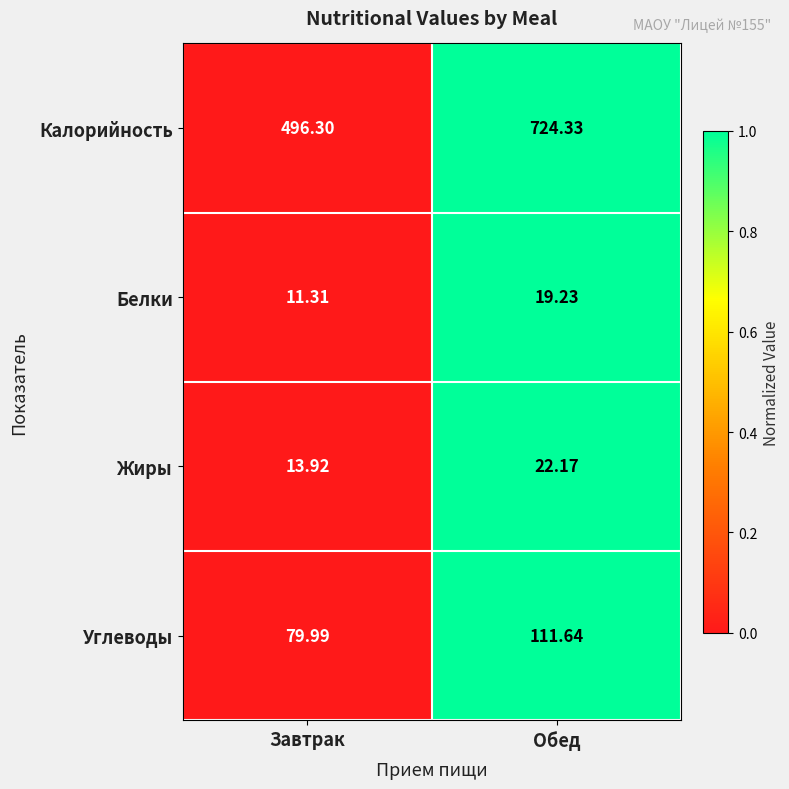

Which category has the lowest value in the Белки series?

Завтрак